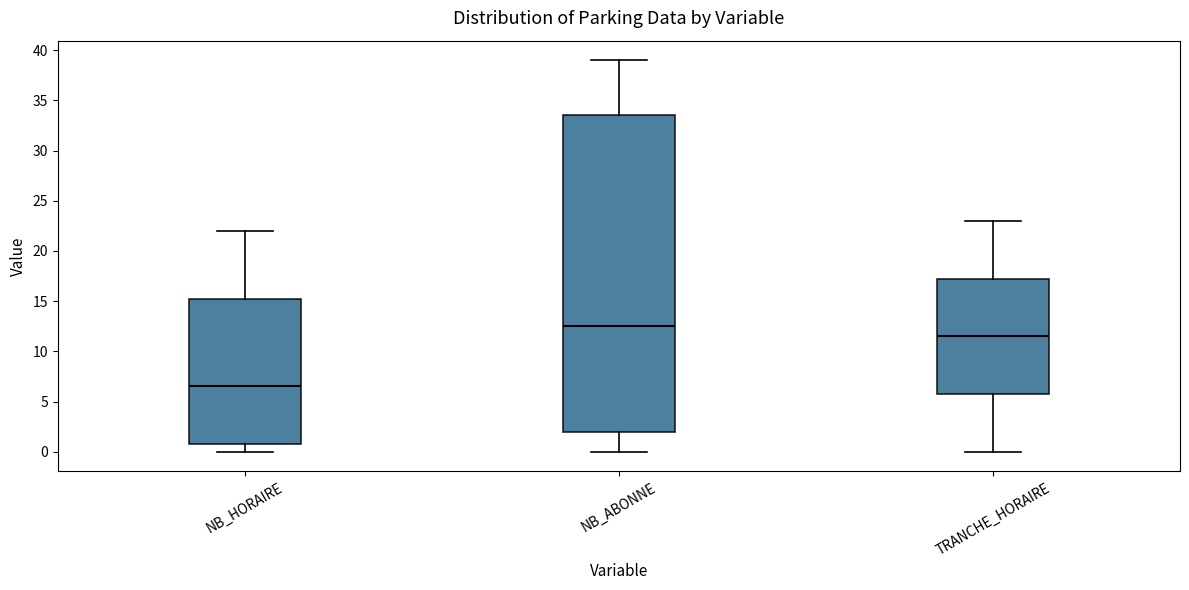

Comparing the boxes themselves (not the whiskers), which one is the tallest?

NB_ABONNE